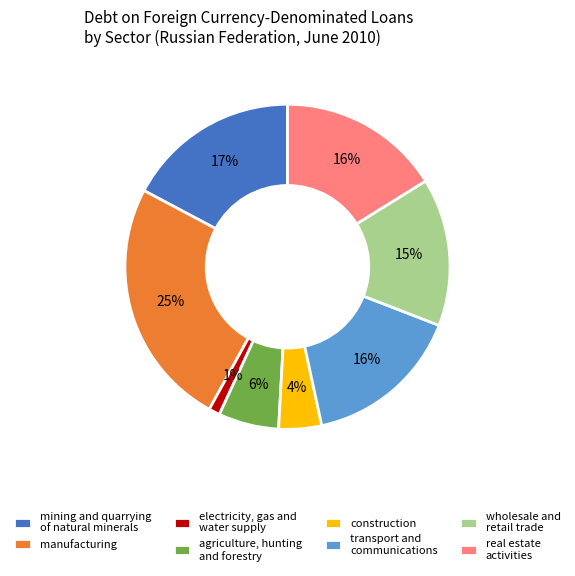

To the nearest percent, what is the average slice percentage?

12%